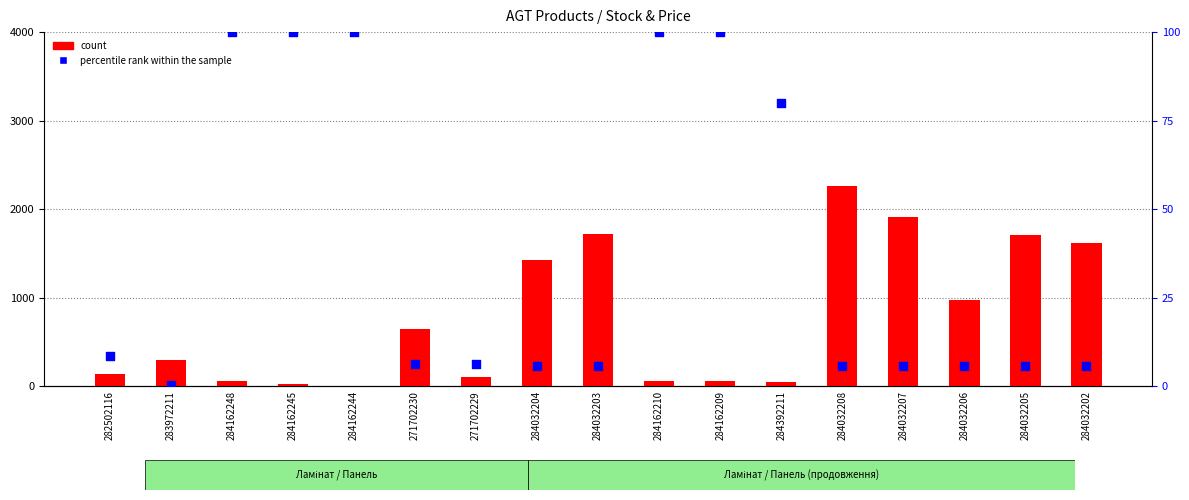

At which category is the sum across all series the highest?

284032208